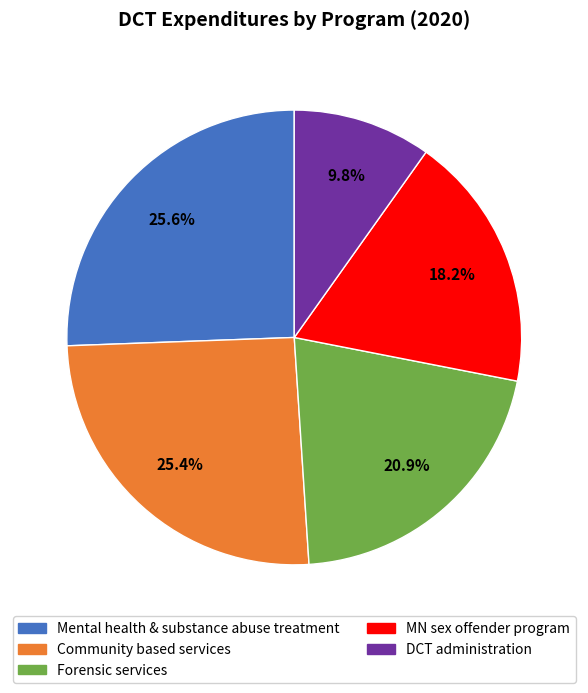

What is the smallest slice in the pie chart?

DCT administration